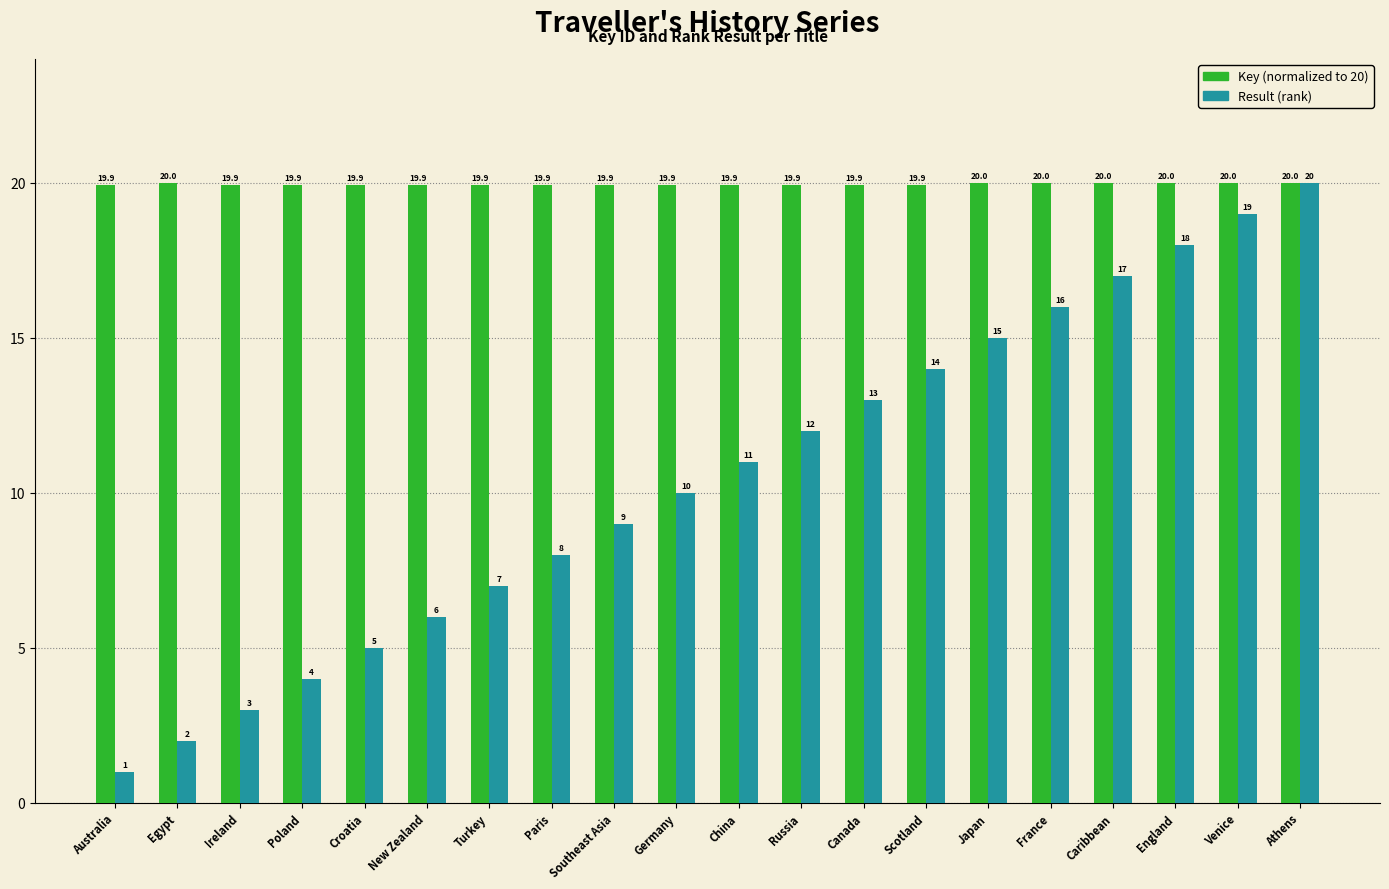

What is the maximum value shown in the chart?

20.0